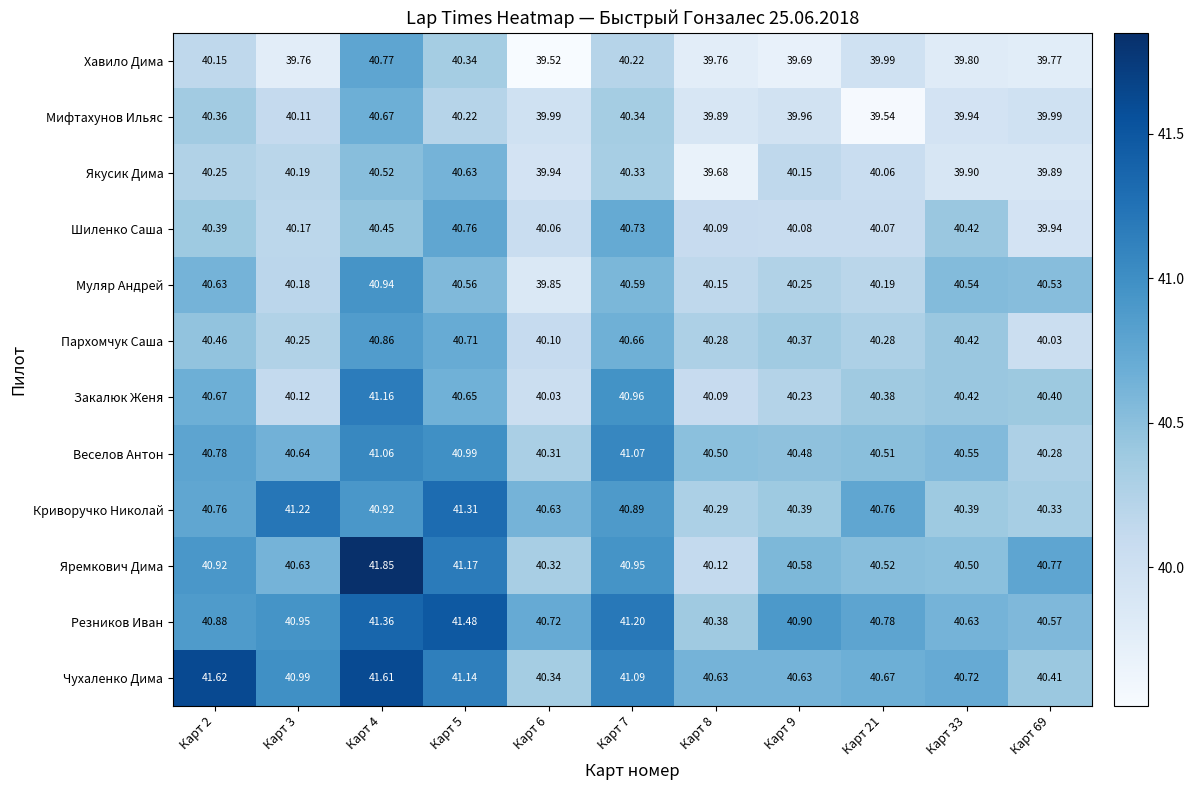

Rank the series at Карт 6 from highest to lowest value.

Резников Иван, Криворучко Николай, Чухаленко Дима, Яремкович Дима, Веселов Антон, Пархомчук Саша, Шиленко Саша, Закалюк Женя, Мифтахунов Ильяс, Якусик Дима, Муляр Андрей, Хавило Дима